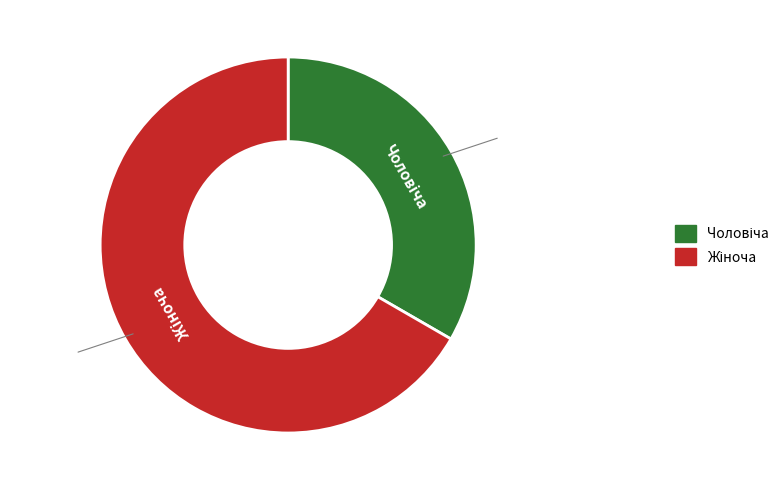

Is there any slice that represents more than half of the pie?

Yes